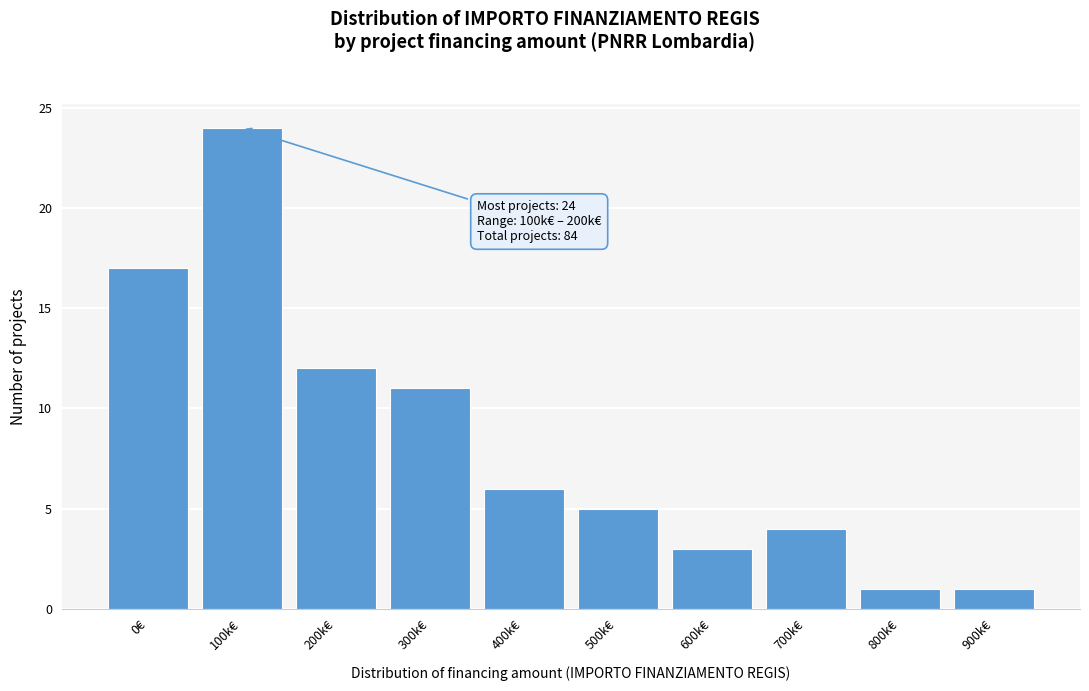

Reading left to right, extract all data points from this chart.

0€=17	100k€=24	200k€=12	300k€=11	400k€=6	500k€=5	600k€=3	700k€=4	800k€=1	900k€=1